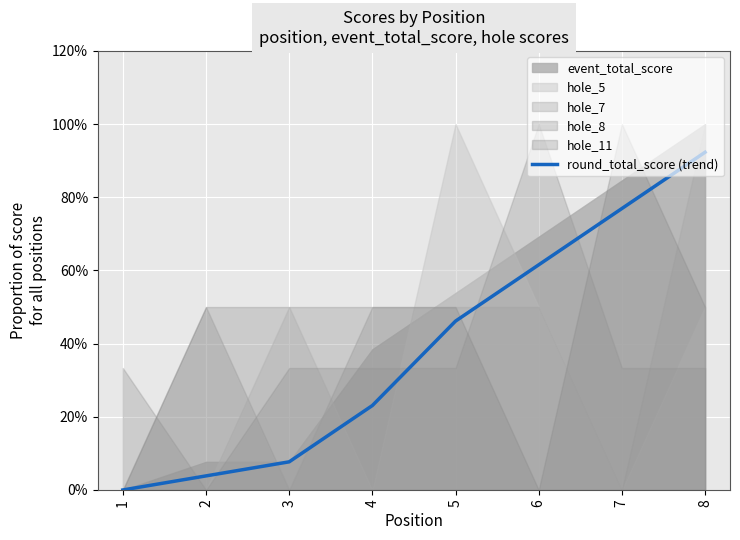

Rank the categories by value from highest to lowest.

8, 7, 6, 5, 4, 3, 2, 1